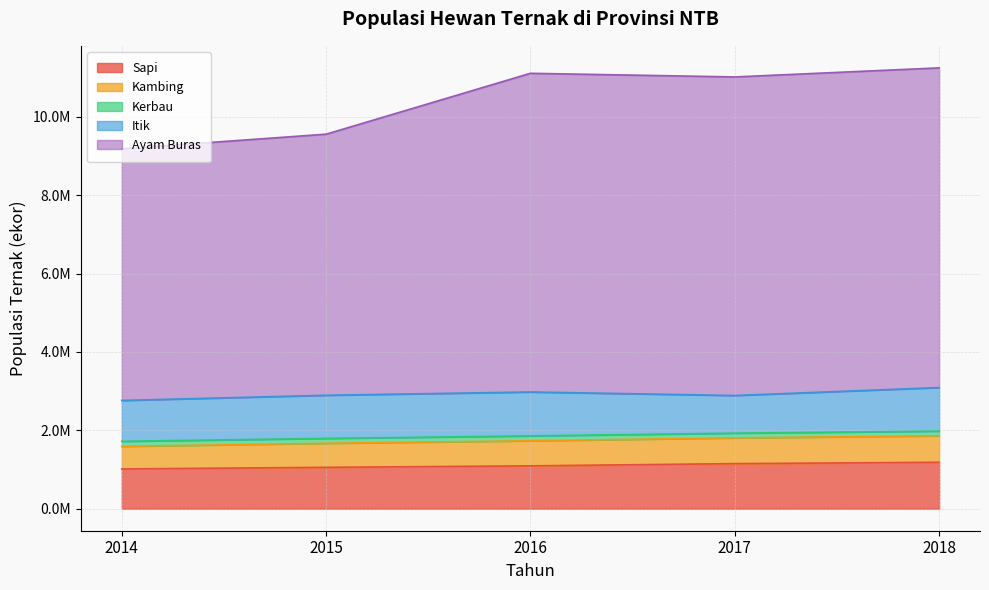

What is the difference between the maximum and minimum values in the Sapi series?

169777